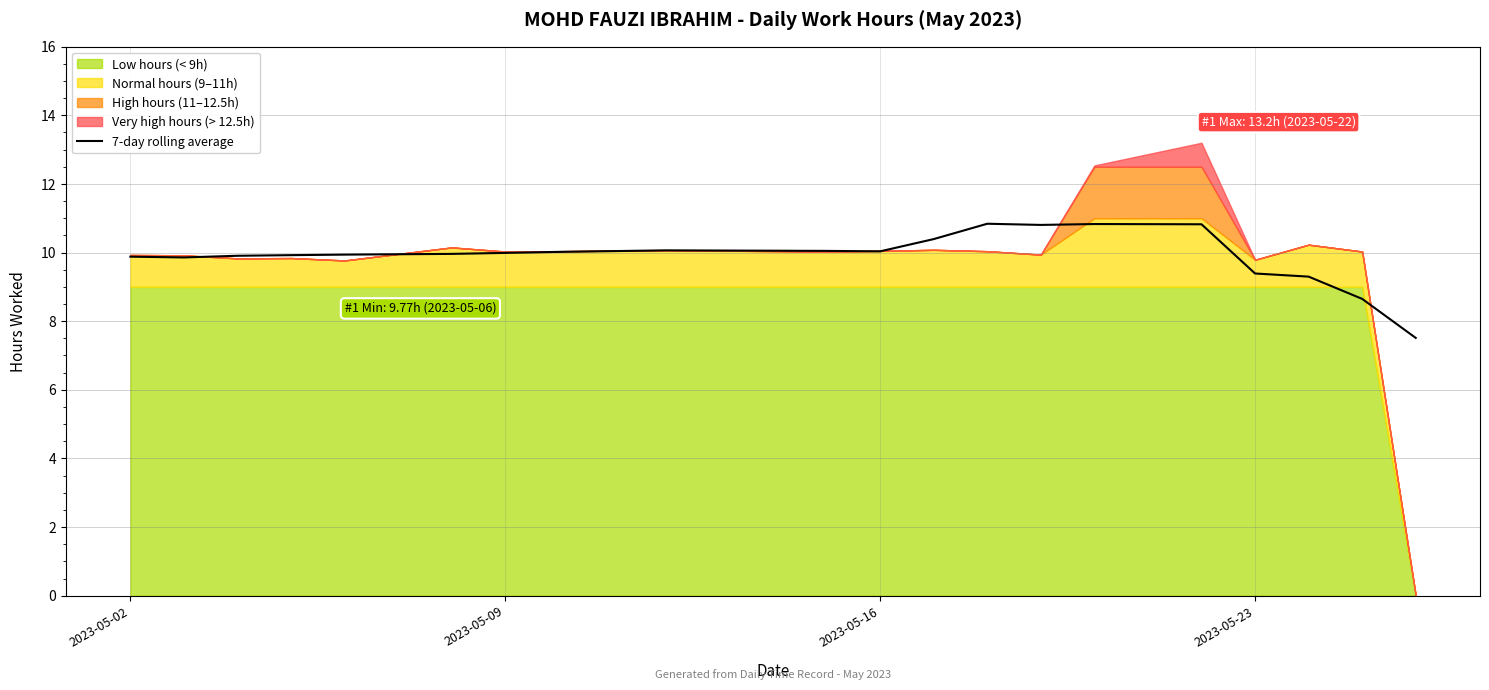

True or false: 7-day rolling average has a value of 2.6 at 2023-05-23.

False